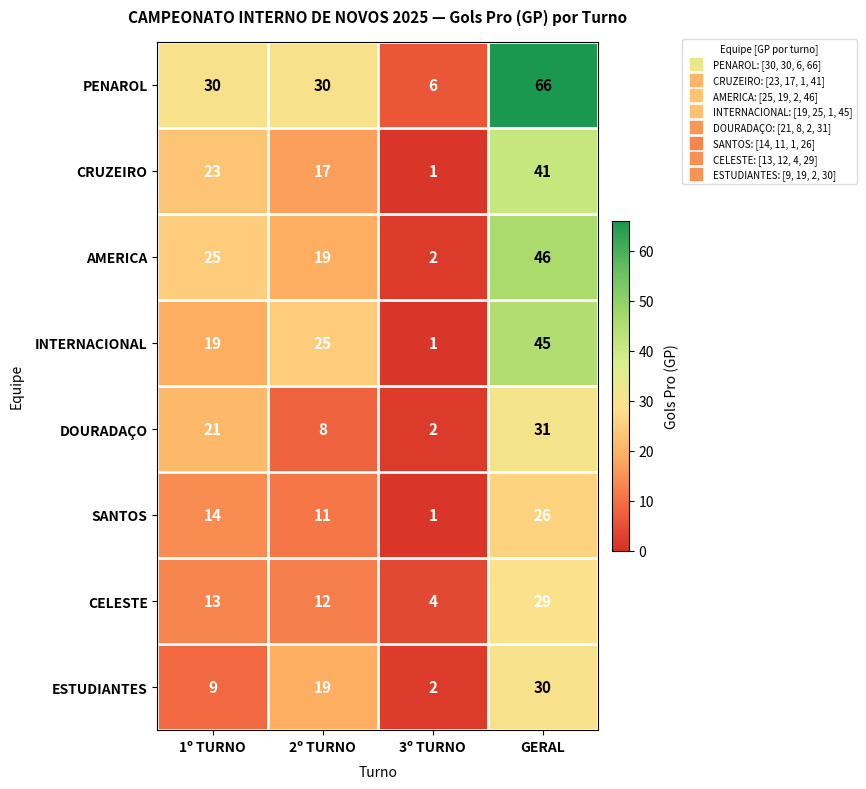

What is the spread (max minus min) of values at 1º TURNO?

21